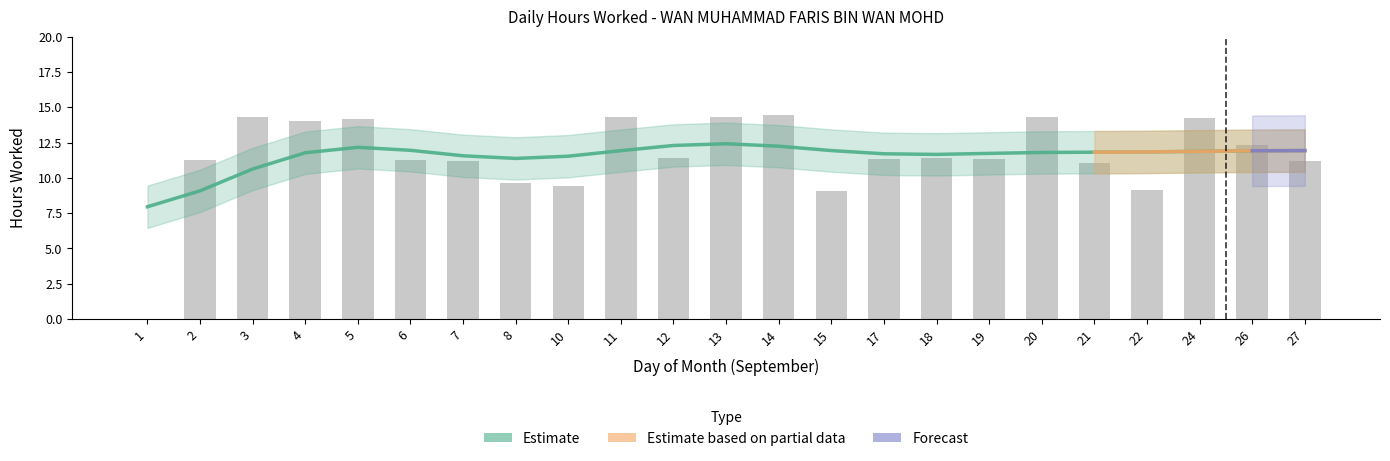

What is the maximum value shown in the chart?

14.4